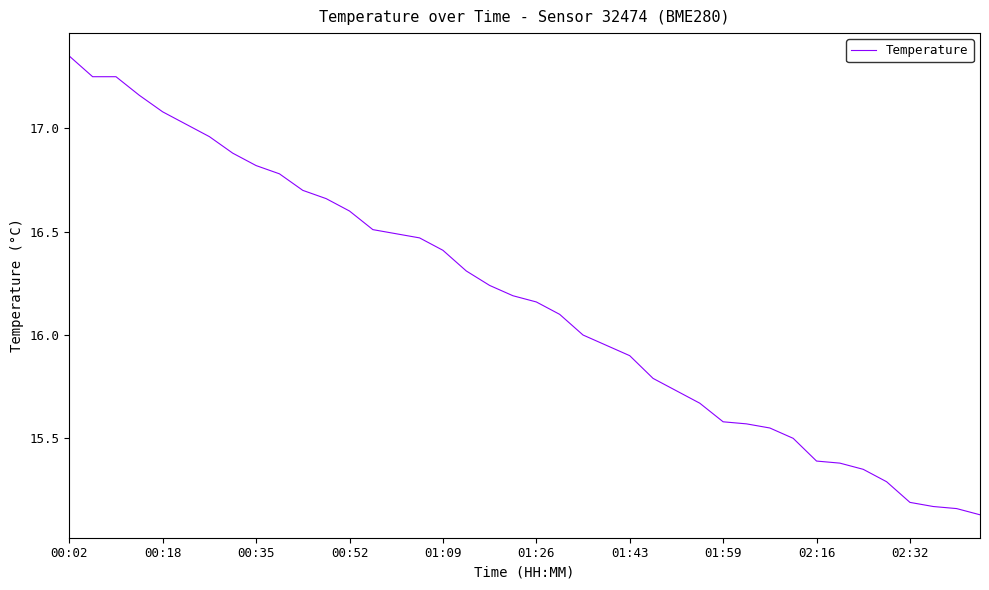

What is the difference between the maximum and minimum values?

2.2